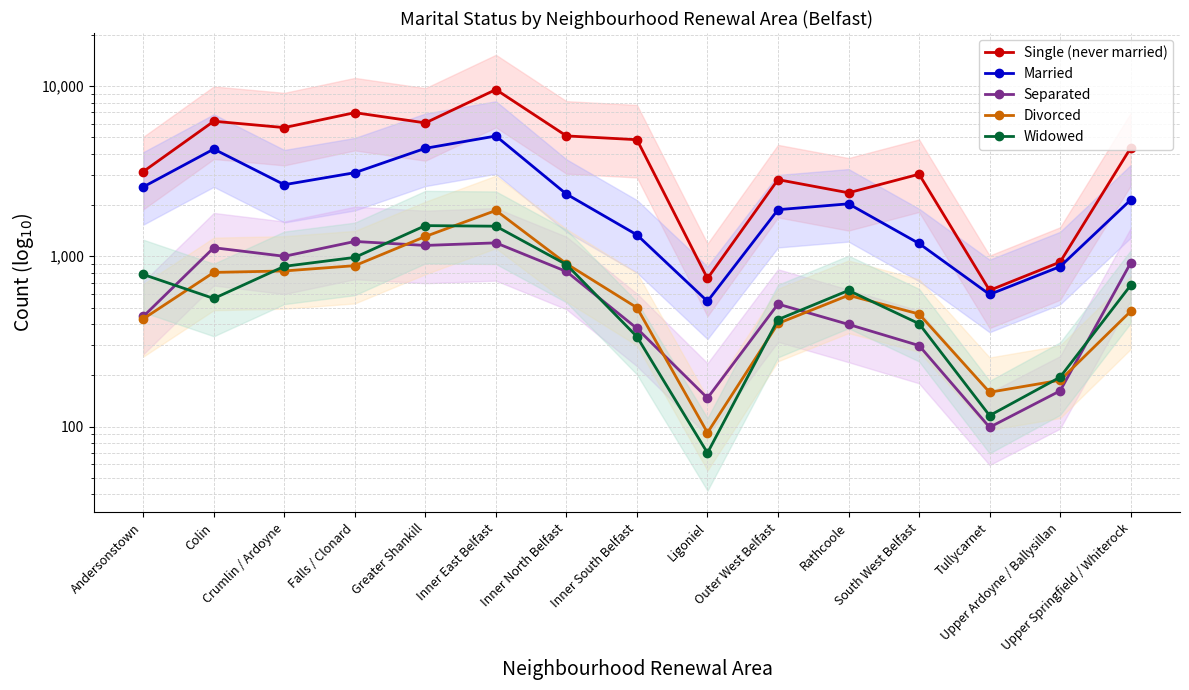

Reading right to left, what are all the values shown in this chart?

Single (never married): Upper Springfield / Whiterock=4325	Upper Ardoyne / Ballysillan=925	Tullycarnet=631	South West Belfast=3035	Rathcoole=2360	Outer West Belfast=2820	Ligoniel=741	Inner South Belfast=4839	Inner North Belfast=5094	Inner East Belfast=9534	Greater Shankill=6073	Falls / Clonard=6977	Crumlin / Ardoyne=5700	Colin=6212	Andersonstown=3144
Married: Upper Springfield / Whiterock=2143	Upper Ardoyne / Ballysillan=870	Tullycarnet=597	South West Belfast=1189	Rathcoole=2033	Outer West Belfast=1878	Ligoniel=544	Inner South Belfast=1336	Inner North Belfast=2319	Inner East Belfast=5087	Greater Shankill=4308	Falls / Clonard=3098	Crumlin / Ardoyne=2633	Colin=4263	Andersonstown=2556
Separated: Upper Springfield / Whiterock=913	Upper Ardoyne / Ballysillan=162	Tullycarnet=99	South West Belfast=299	Rathcoole=398	Outer West Belfast=524	Ligoniel=147	Inner South Belfast=377	Inner North Belfast=814	Inner East Belfast=1199	Greater Shankill=1158	Falls / Clonard=1222	Crumlin / Ardoyne=1000	Colin=1123	Andersonstown=443
Divorced: Upper Springfield / Whiterock=475	Upper Ardoyne / Ballysillan=187	Tullycarnet=159	South West Belfast=458	Rathcoole=590	Outer West Belfast=403	Ligoniel=92	Inner South Belfast=499	Inner North Belfast=904	Inner East Belfast=1859	Greater Shankill=1307	Falls / Clonard=881	Crumlin / Ardoyne=820	Colin=804	Andersonstown=429
Widowed: Upper Springfield / Whiterock=675	Upper Ardoyne / Ballysillan=195	Tullycarnet=116	South West Belfast=402	Rathcoole=630	Outer West Belfast=425	Ligoniel=70	Inner South Belfast=337	Inner North Belfast=894	Inner East Belfast=1502	Greater Shankill=1514	Falls / Clonard=985	Crumlin / Ardoyne=873	Colin=565	Andersonstown=782